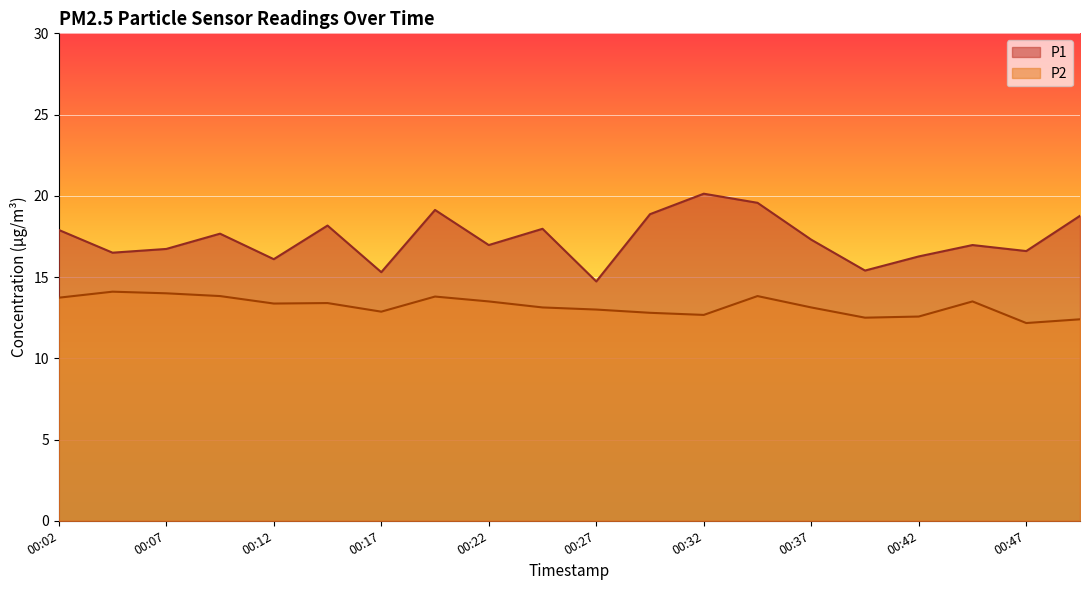

Where is the first local minimum for P2?

00:12